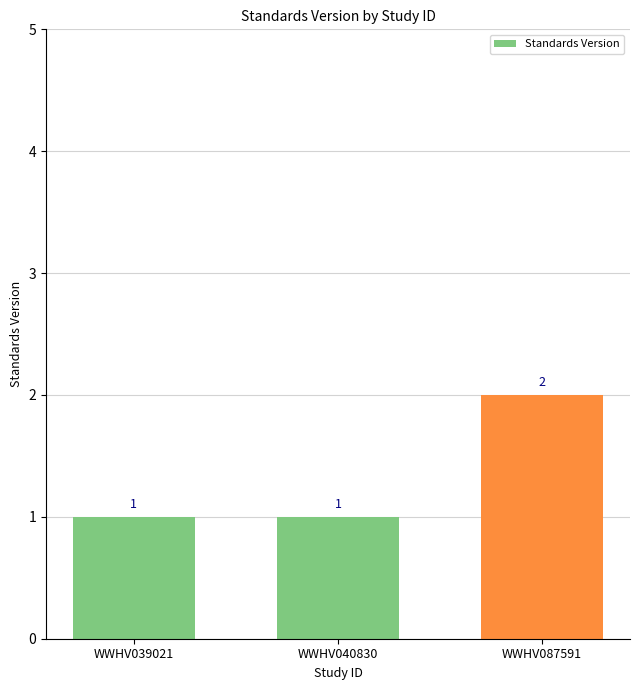

Read the value at WWHV039021.

1